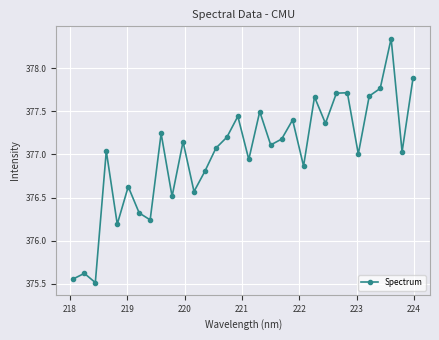

What is the smallest value displayed?

375.5